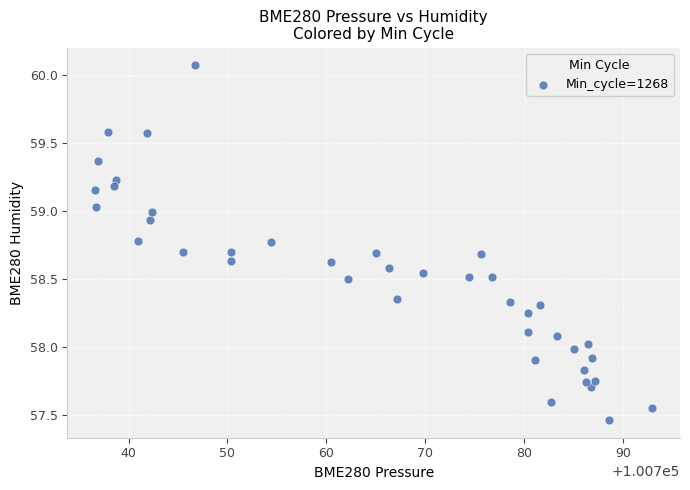

What is the range of Y values (max minus min)?

2.6